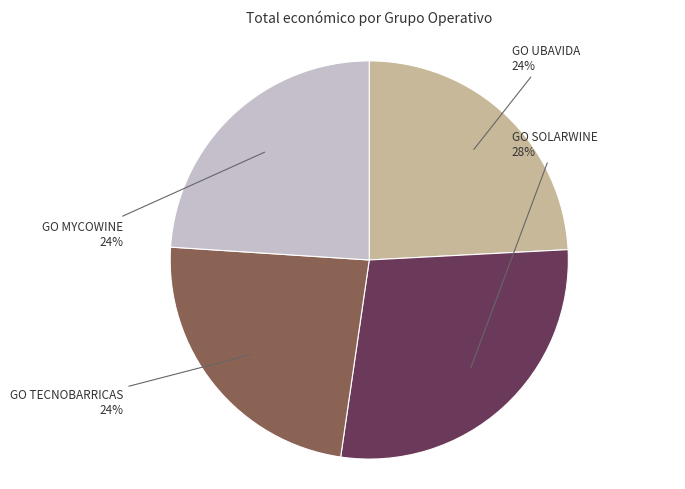

Does GO UBAVIDA represent more than half of the total?

No